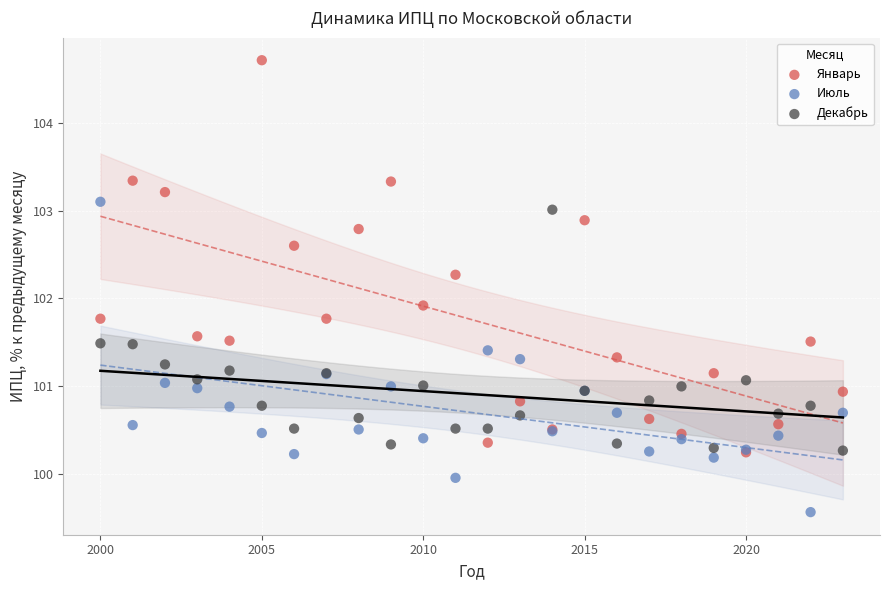

Which series contains the lowest Y value?

Июль